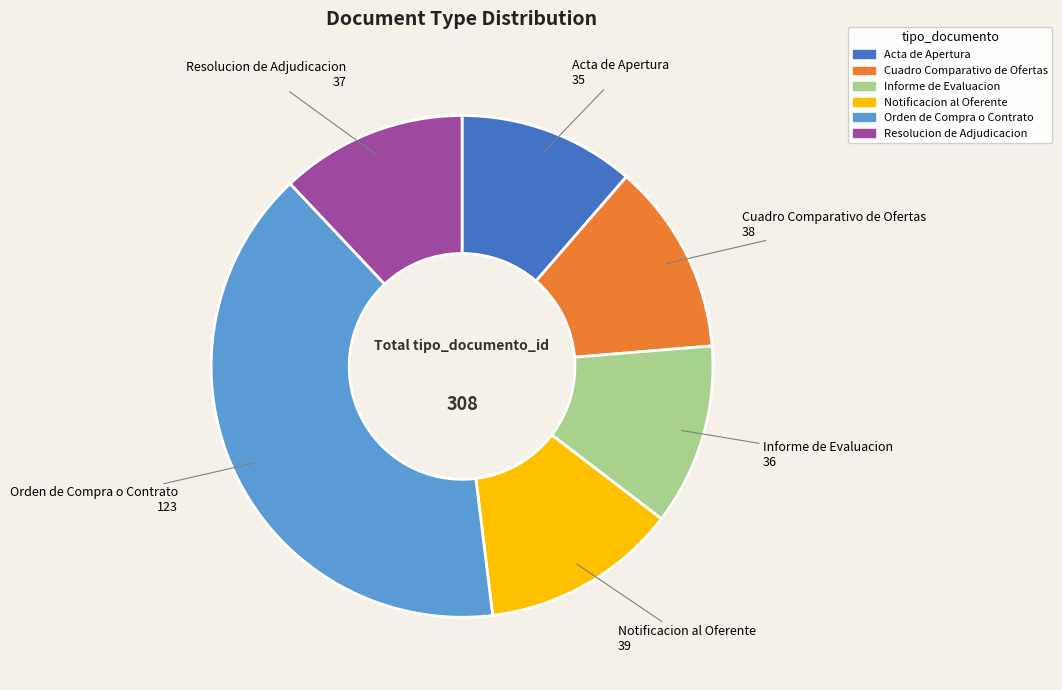

Do Acta de Apertura and Informe de Evaluacion together represent more than half of the pie?

No